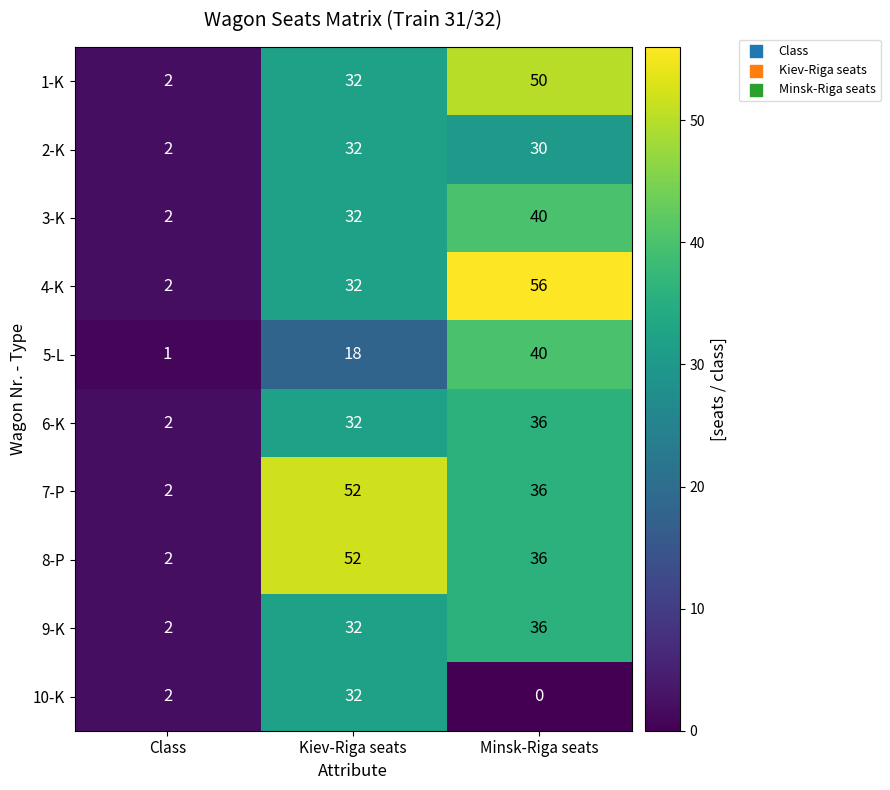

Is the value of 3-K at Class greater than the value of 6-K at Kiev-Riga seats?

No